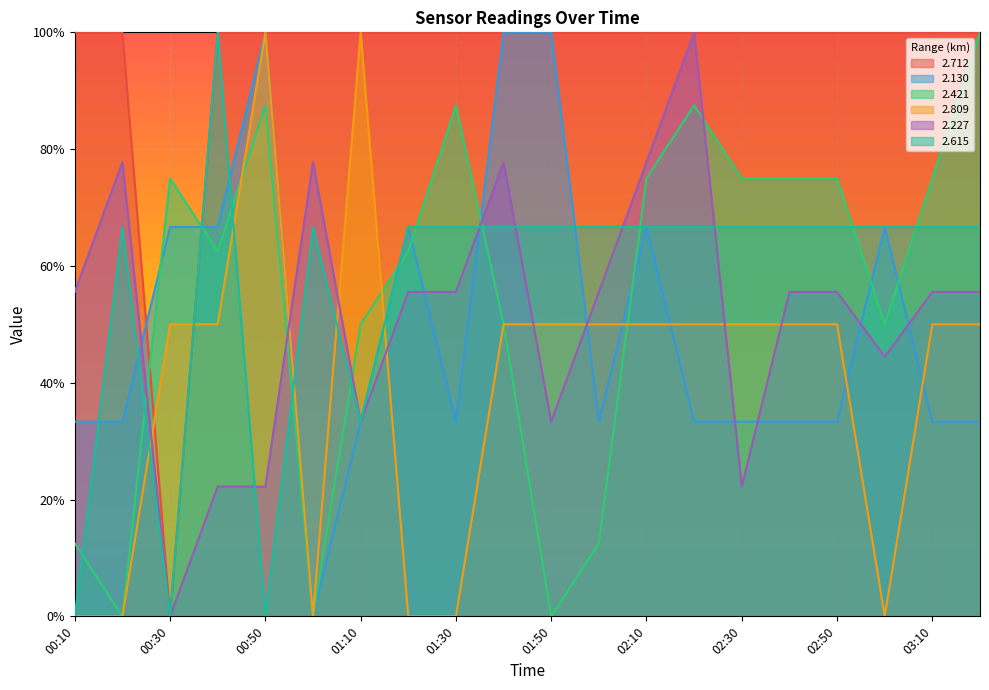

What is the value of the 2.615 point at the 14th from the left?

0.7